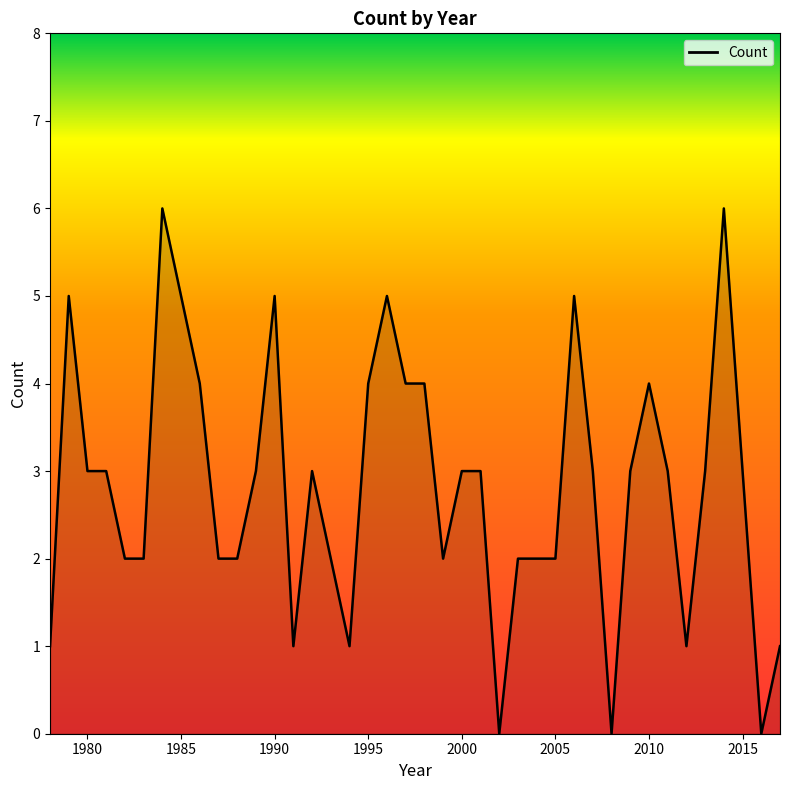

What is the difference between the maximum and minimum values?

6